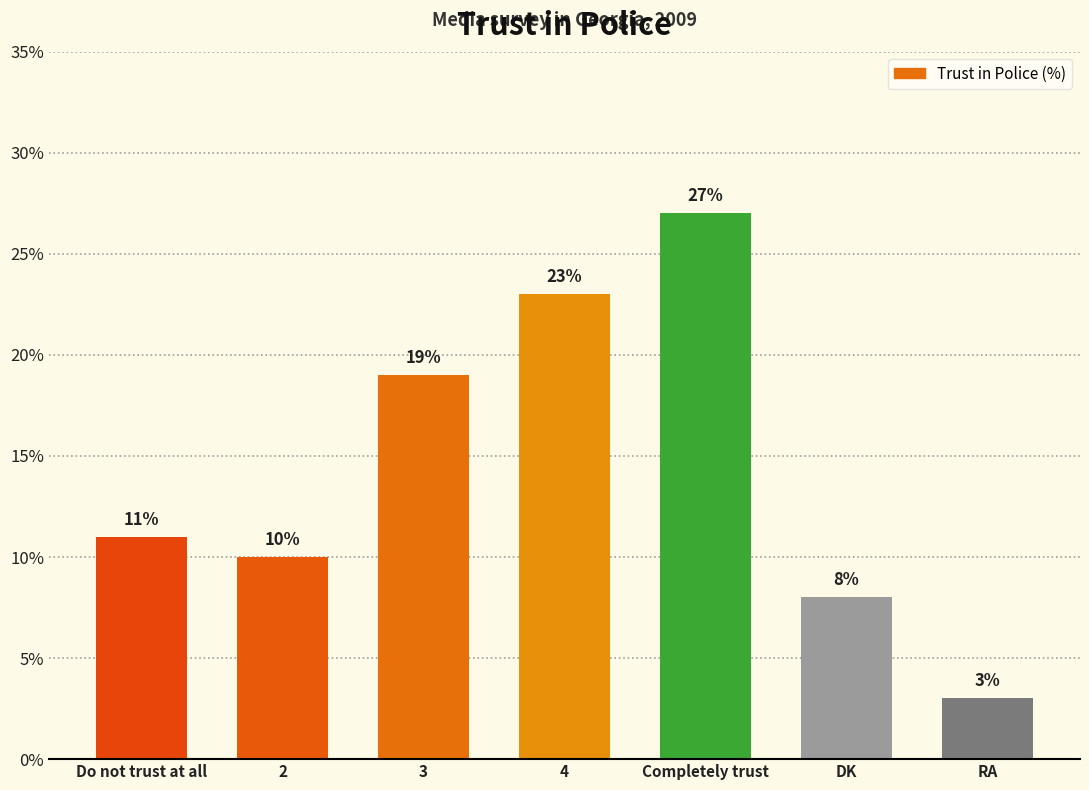

What is the sum of the values at 2 and RA?

13